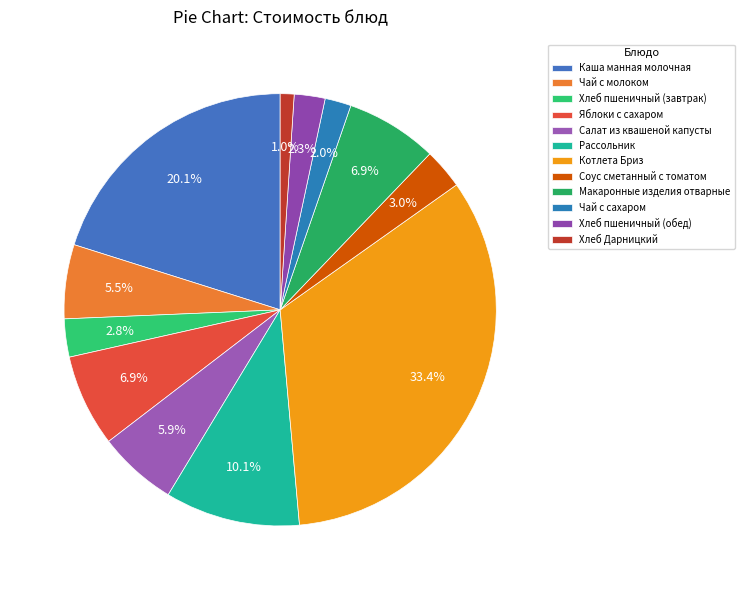

Is Соус сметанный с томатом the majority of the pie?

No